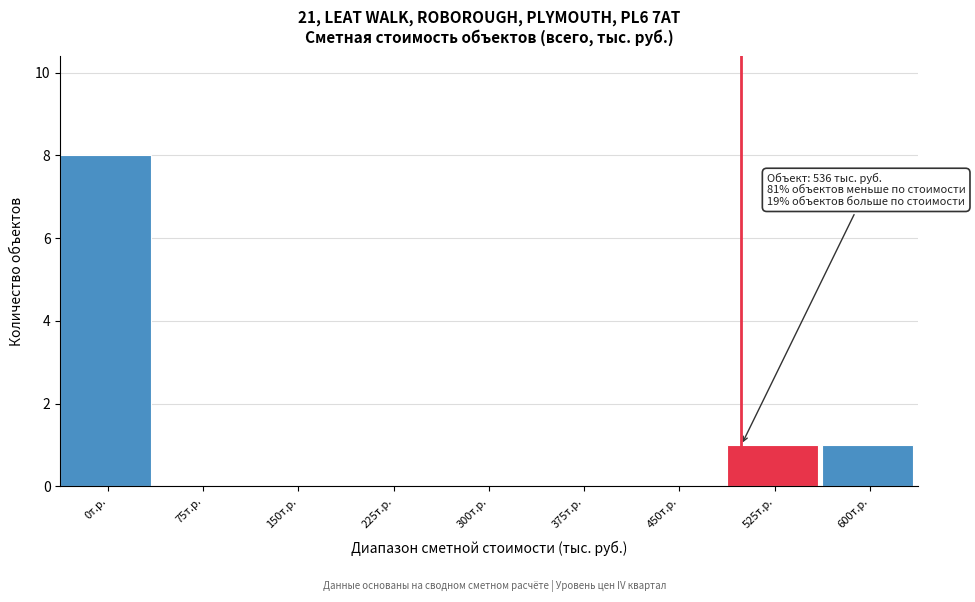

Reading left to right, list all the values displayed in this chart.

0т.р.=8	75т.р.=0	150т.р.=0	225т.р.=0	300т.р.=0	375т.р.=0	450т.р.=0	525т.р.=1	600т.р.=1